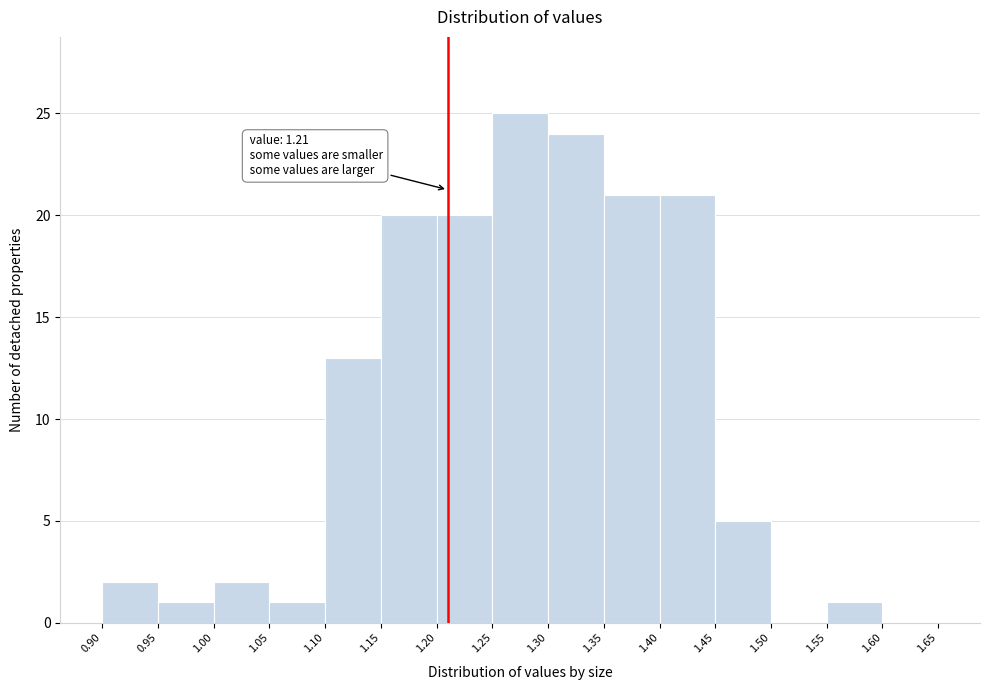

Which range on the x-axis has the tallest bar?

1.25 to 1.30